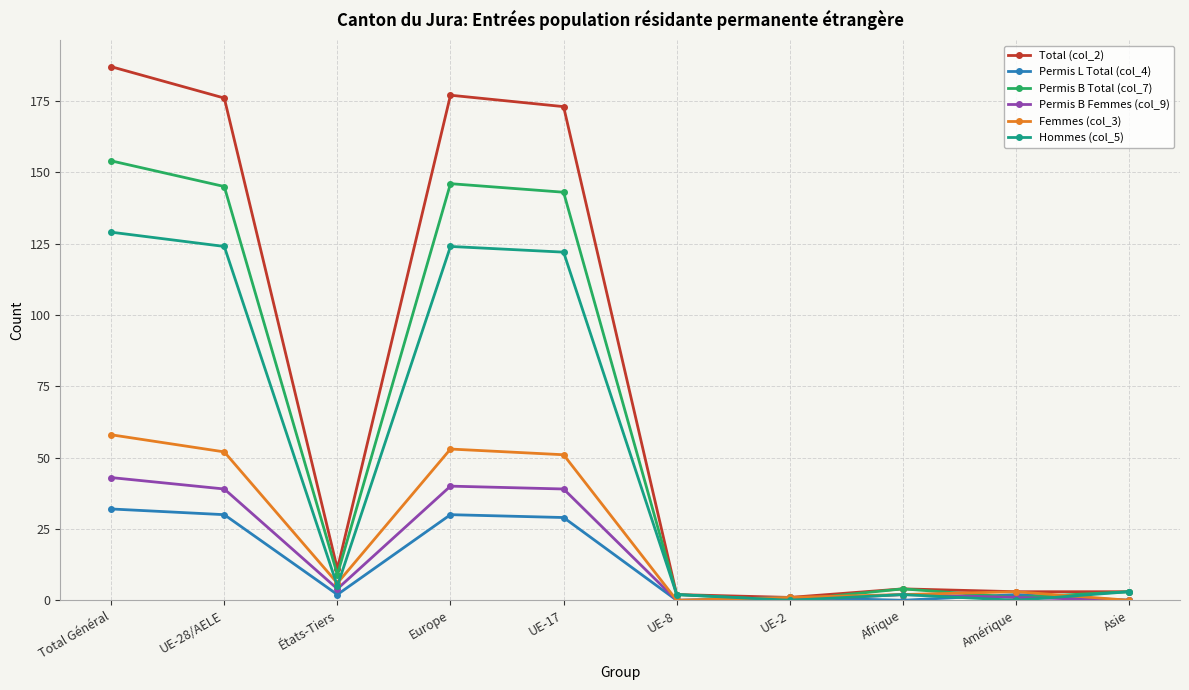

What are all the series names shown in the legend?

Total (col_2), Permis L Total (col_4), Permis B Total (col_7), Permis B Femmes (col_9), Femmes (col_3), Hommes (col_5)